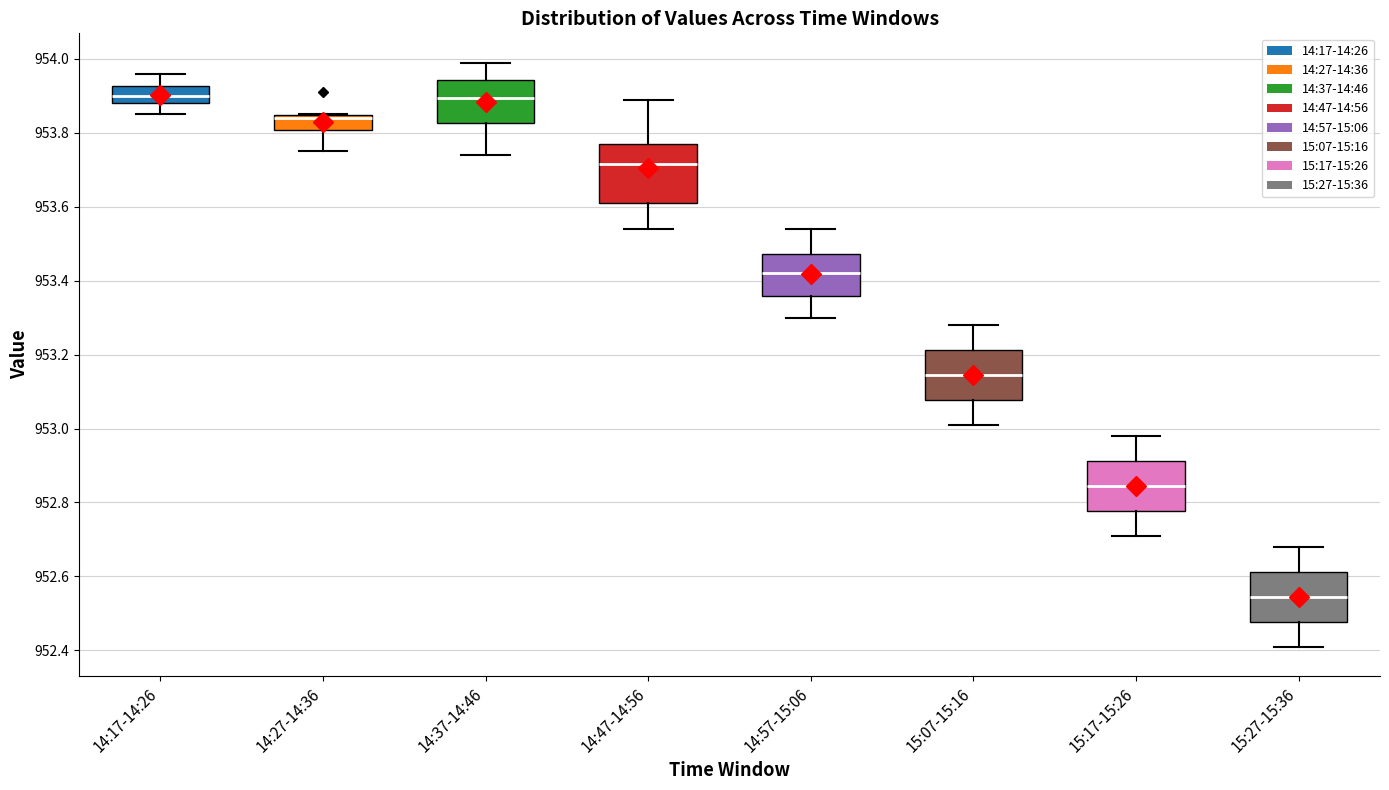

Reading left to right, read every box against the y-axis: the position of its median line, the range the box covers, and the ends of its whiskers. The values are not printed on the chart, so give them approximately, as read against the axis.

14:17-14:26: median 953.90, box 953.88 to 953.92, whiskers 953.86 to 953.96
14:27-14:36: median 953.84 (just below the box's upper edge), box 953.80 to 953.84, whiskers 953.76 to 953.86
14:37-14:46: median 953.90, box 953.82 to 953.94, whiskers 953.74 to 954.00
14:47-14:56: median 953.72, box 953.62 to 953.78, whiskers 953.54 to 953.90
14:57-15:06: median 953.42, box 953.36 to 953.48, whiskers 953.30 to 953.54
15:07-15:16: median 953.14, box 953.08 to 953.22, whiskers 953.02 to 953.28
15:17-15:26: median 952.84, box 952.78 to 952.92, whiskers 952.72 to 952.98
15:27-15:36: median 952.54, box 952.48 to 952.62, whiskers 952.42 to 952.68